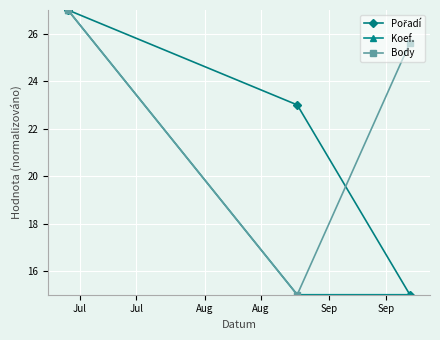

What is the greatest value displayed?

27.0